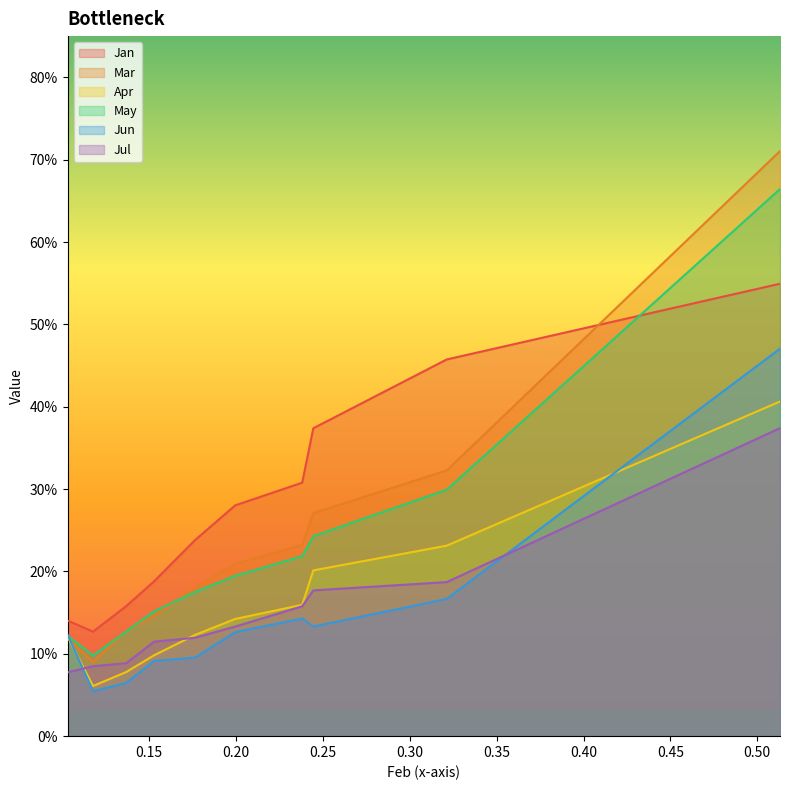

The value of Apr at pct05 is 0.1. True or false?

True